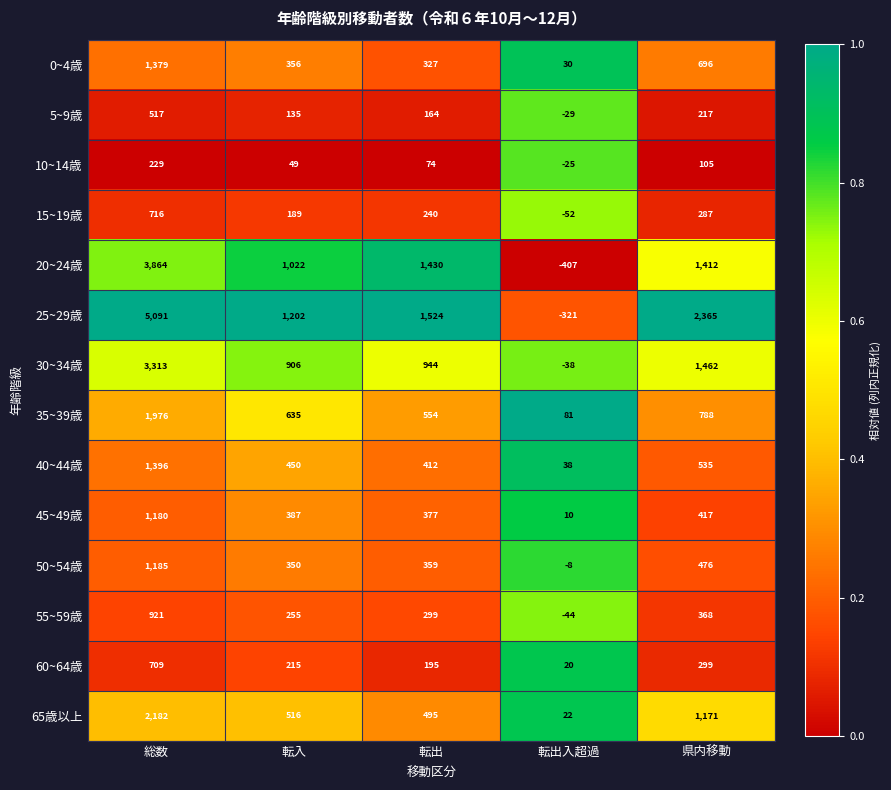

At which category is the sum across all series the highest?

総数